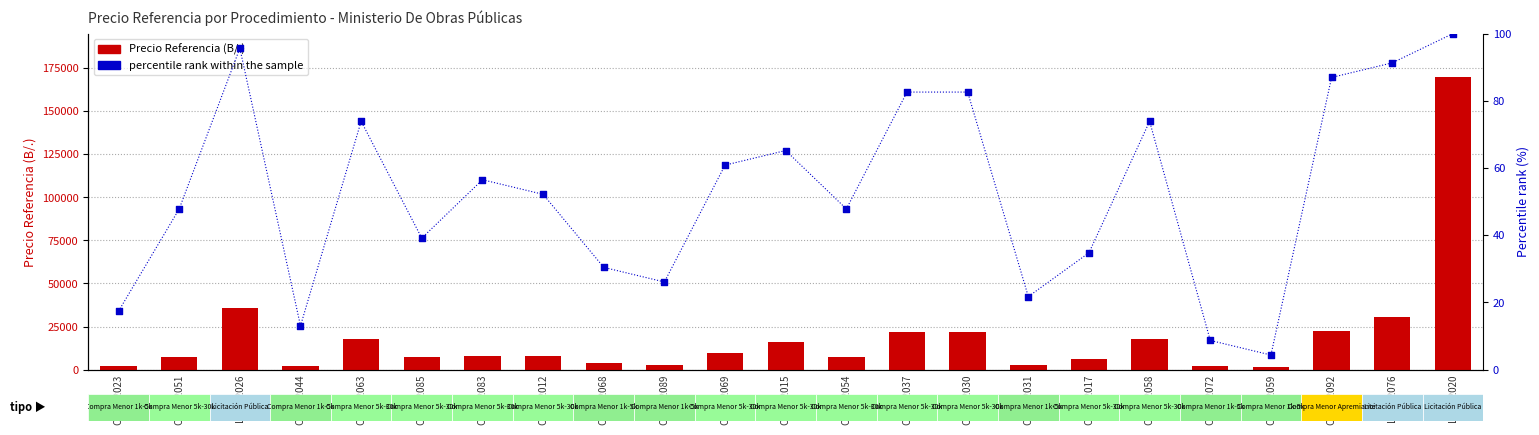

Which series has the largest total across all categories?

Precio Referencia